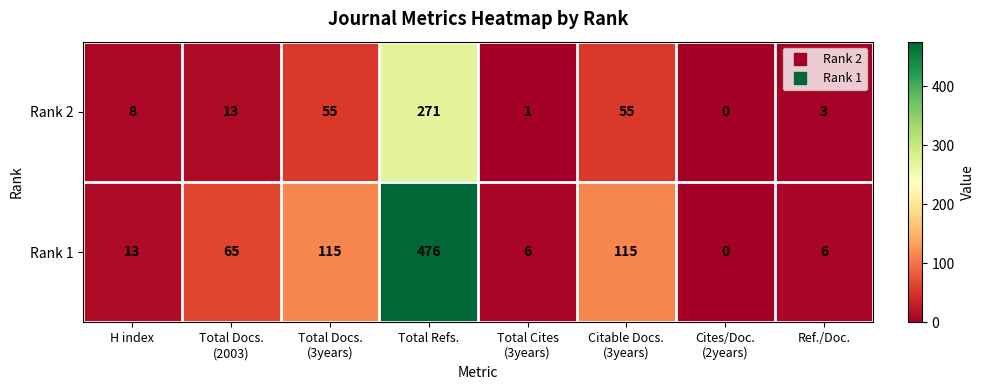

What is the difference between the maximum and second lowest values in the Rank 2 series?

270